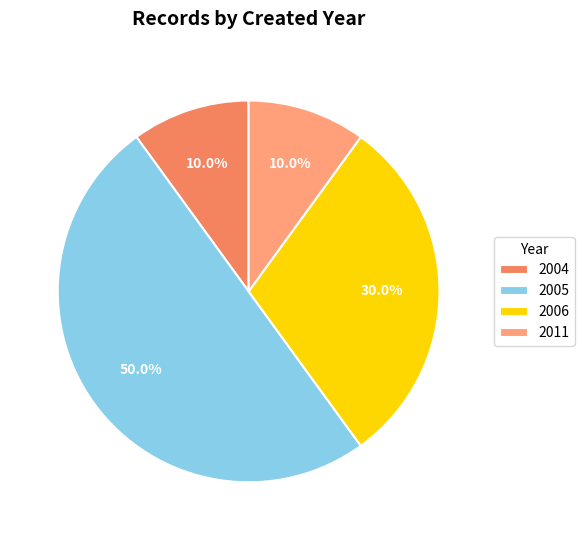

Which has a higher value, 2005 or 2011?

2005